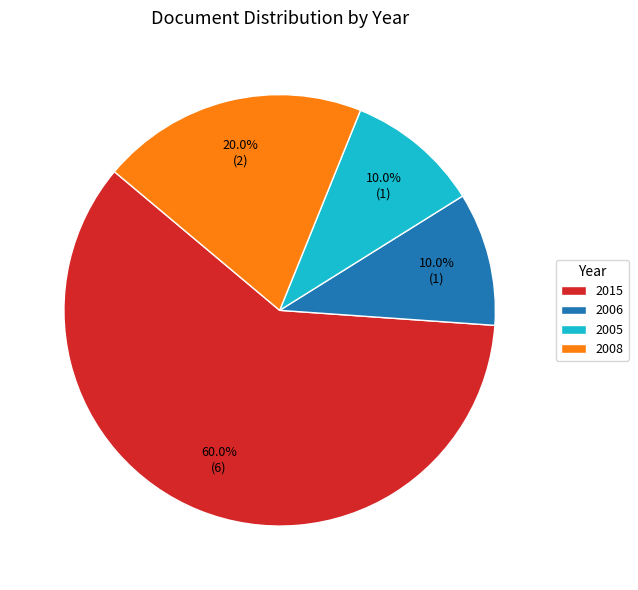

Which category has the biggest portion of the pie?

2015